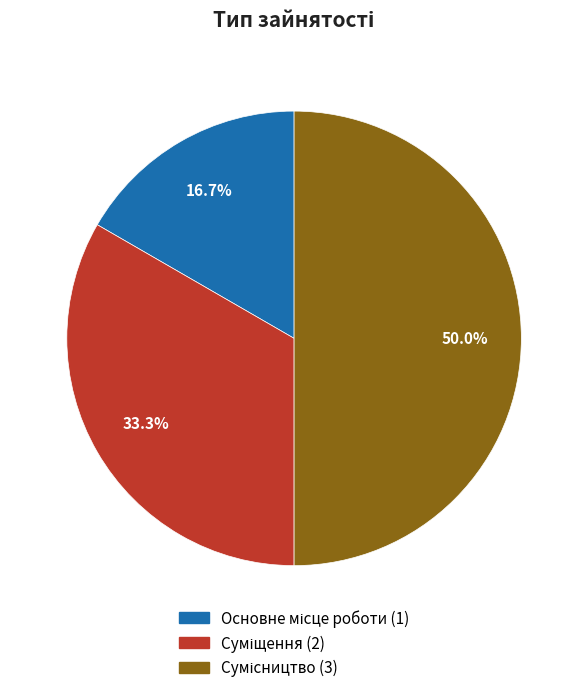

How many segments does this pie chart have?

3